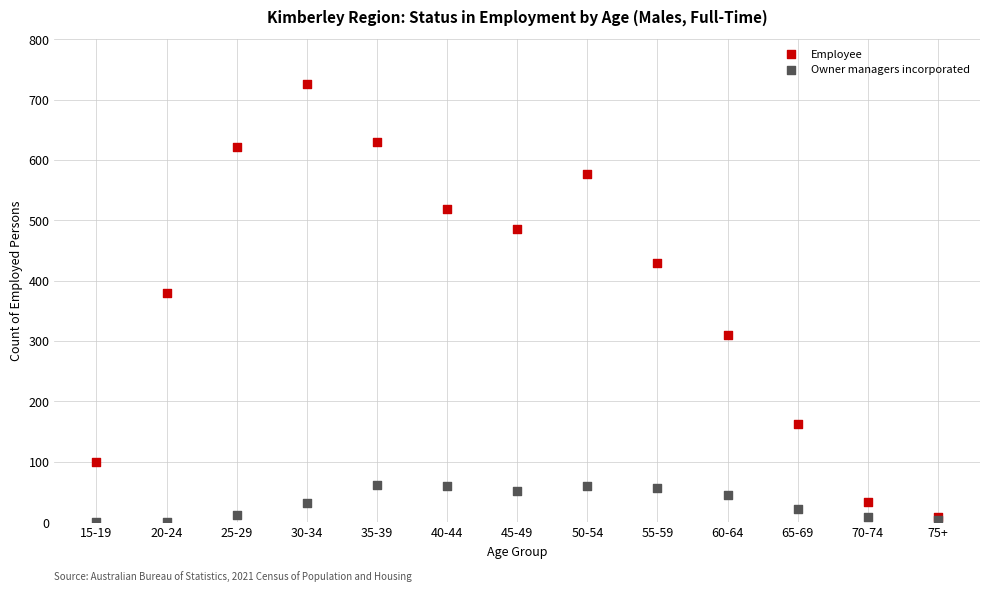

In the Employee series, what Y value is closest to 367?

379